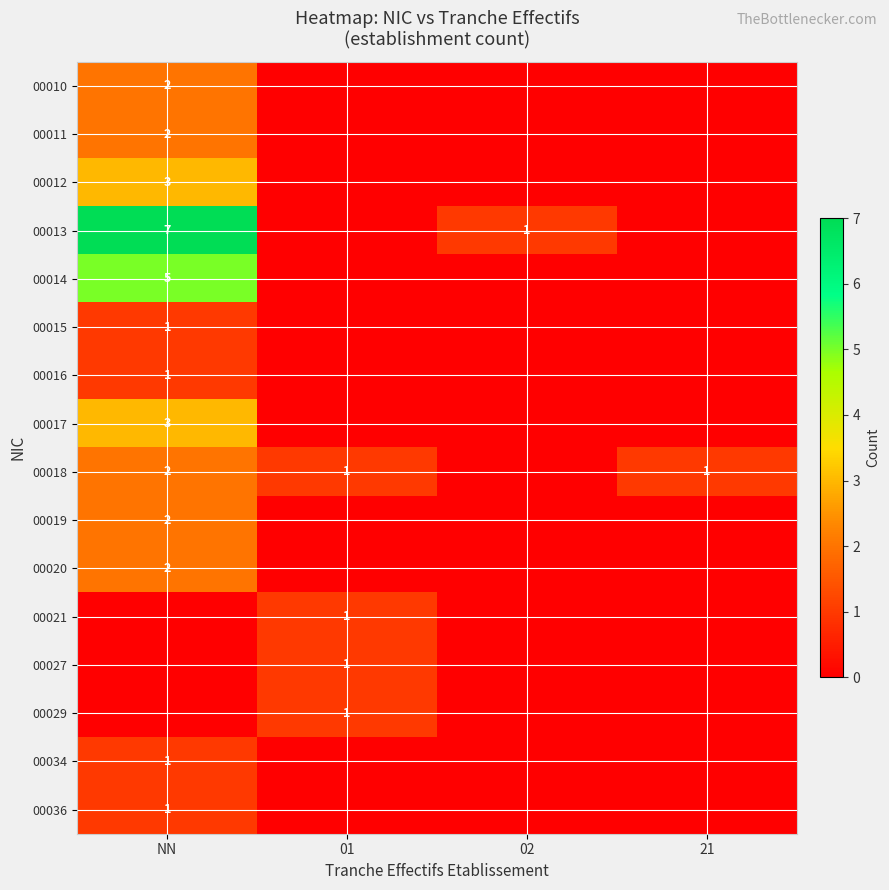

The 00019 series shows 3 at NN. True or false?

False